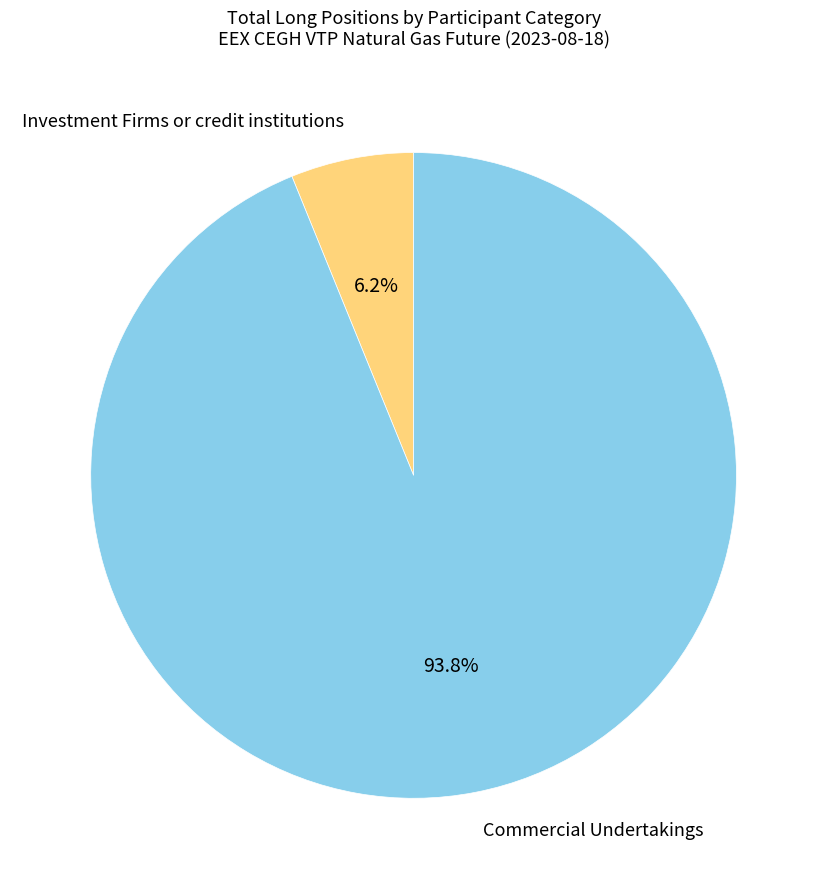

How many slices are in this pie chart?

2